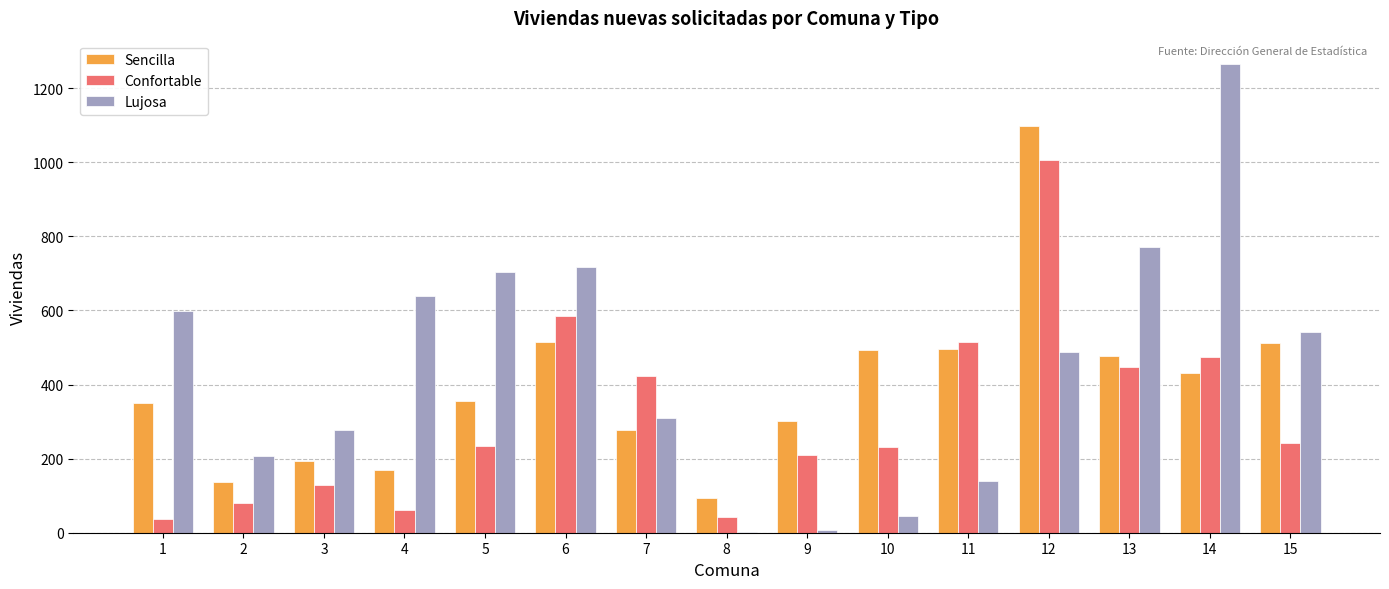

What is the maximum value for Confortable?

1006